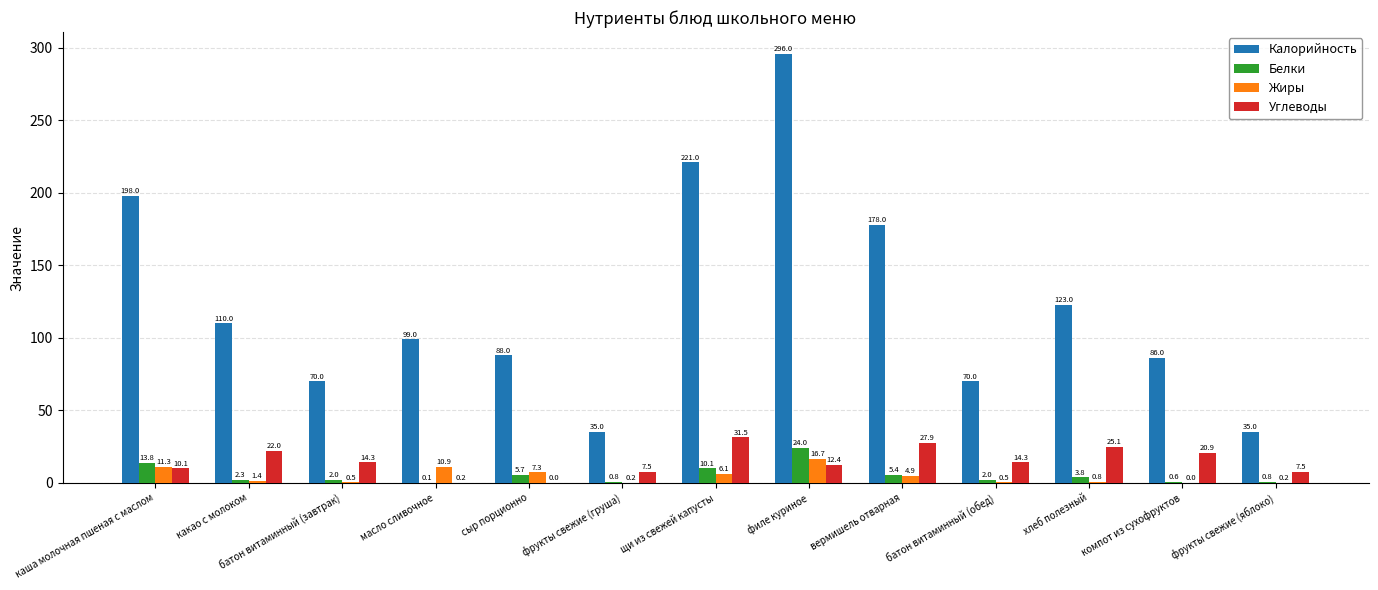

Reading left to right, extract all data points from this chart.

Калорийность: 198.0	110.0	70.0	99.0	88.0	35.0	221.0	296.0	178.0	70.0	123.0	86.0	35.0
Белки: 13.8	2.3	2.0	0.1	5.7	0.8	10.1	24.0	5.4	2.0	3.8	0.6	0.8
Жиры: 11.3	1.4	0.5	10.9	7.3	0.2	6.1	16.7	4.9	0.5	0.8	0.0	0.2
Углеводы: 10.1	22.0	14.3	0.2	0.0	7.5	31.5	12.4	27.9	14.3	25.1	20.9	7.5